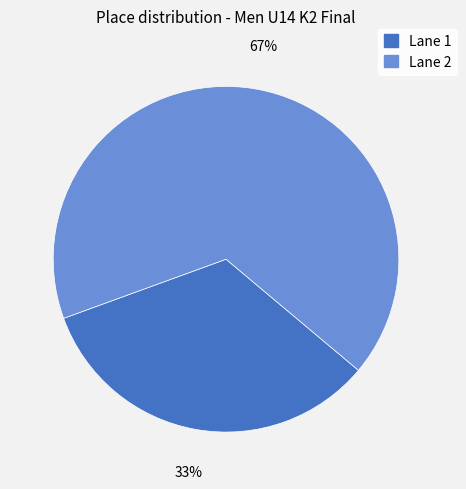

Which category accounts for the majority?

2